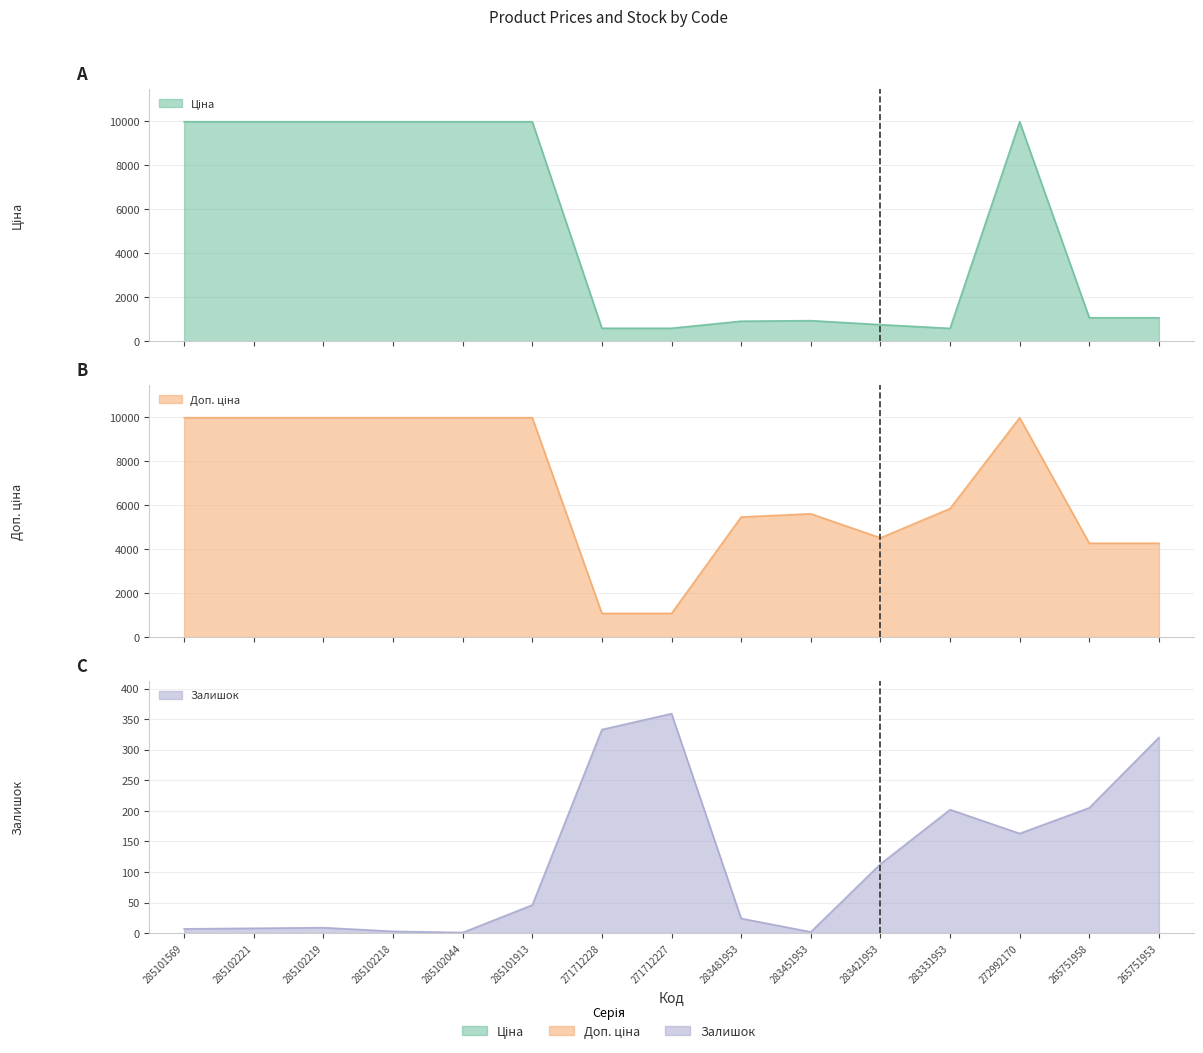

At which label does Доп. ціна reach its minimum?

271712228